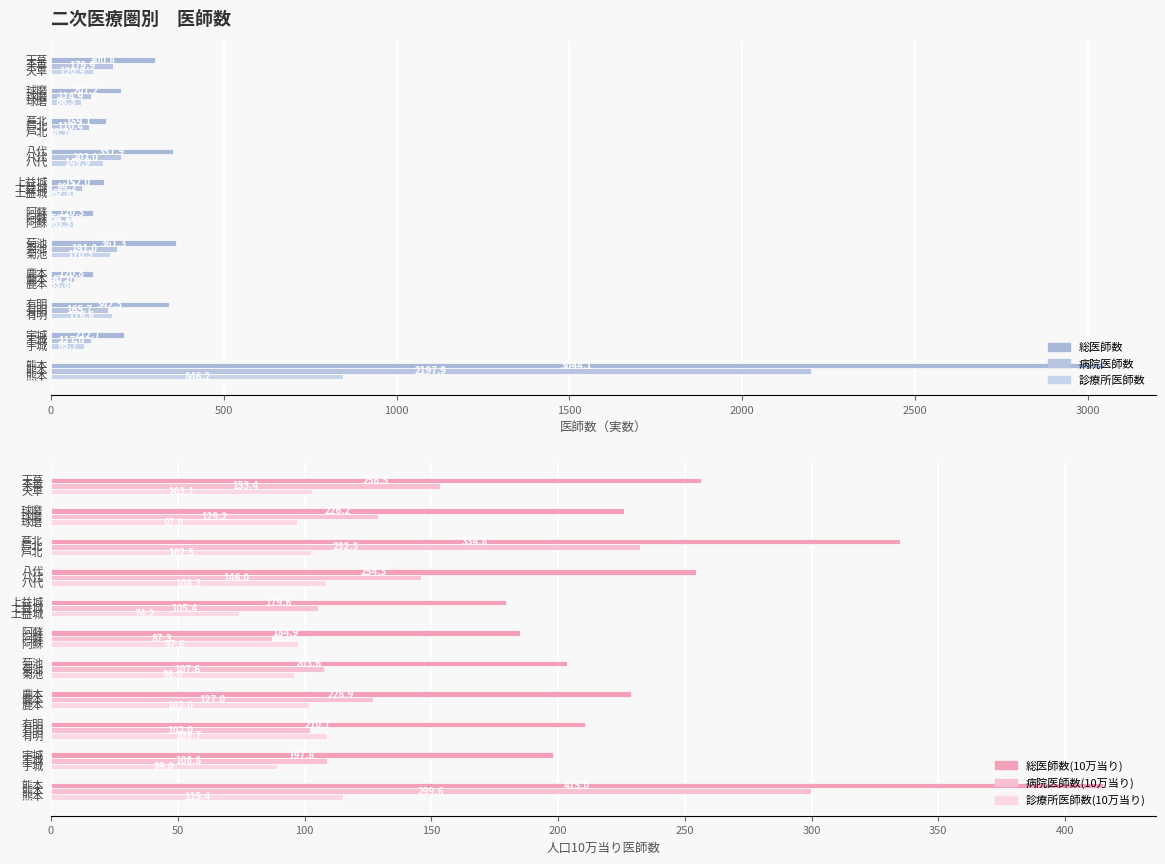

What is the difference between the highest and lowest values at 500?

123.7